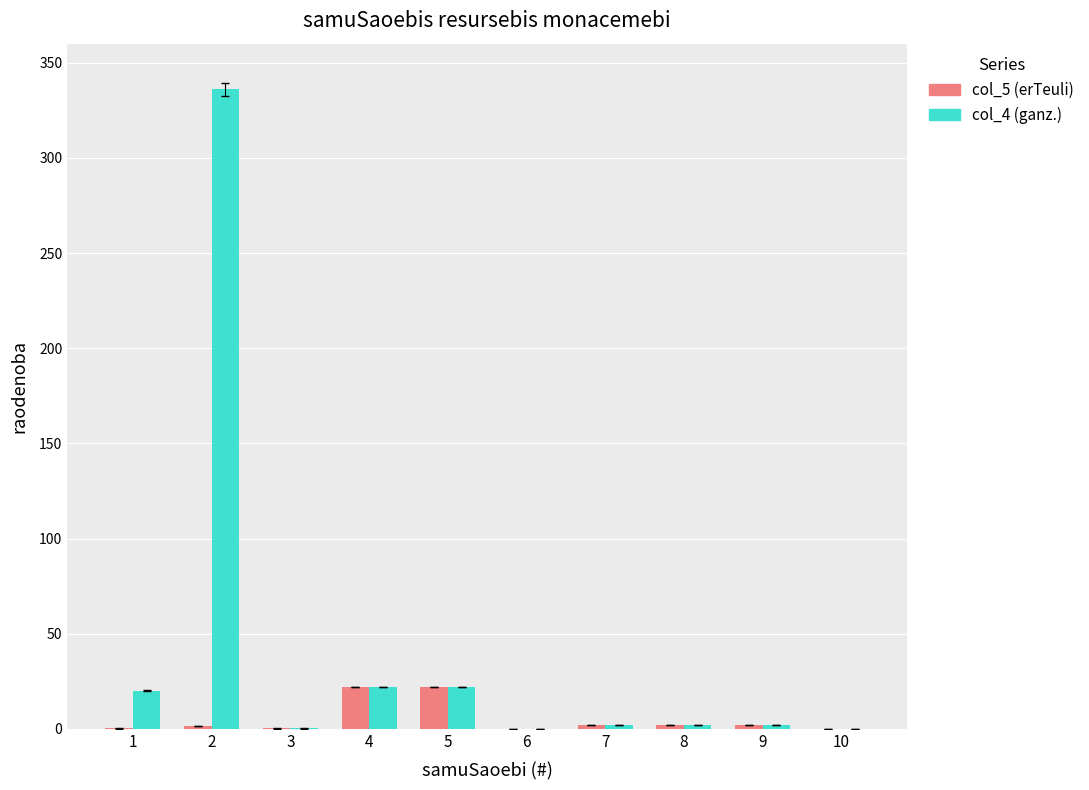

The value of col_4 (ganz.) at 9 is 2.2. True or false?

True